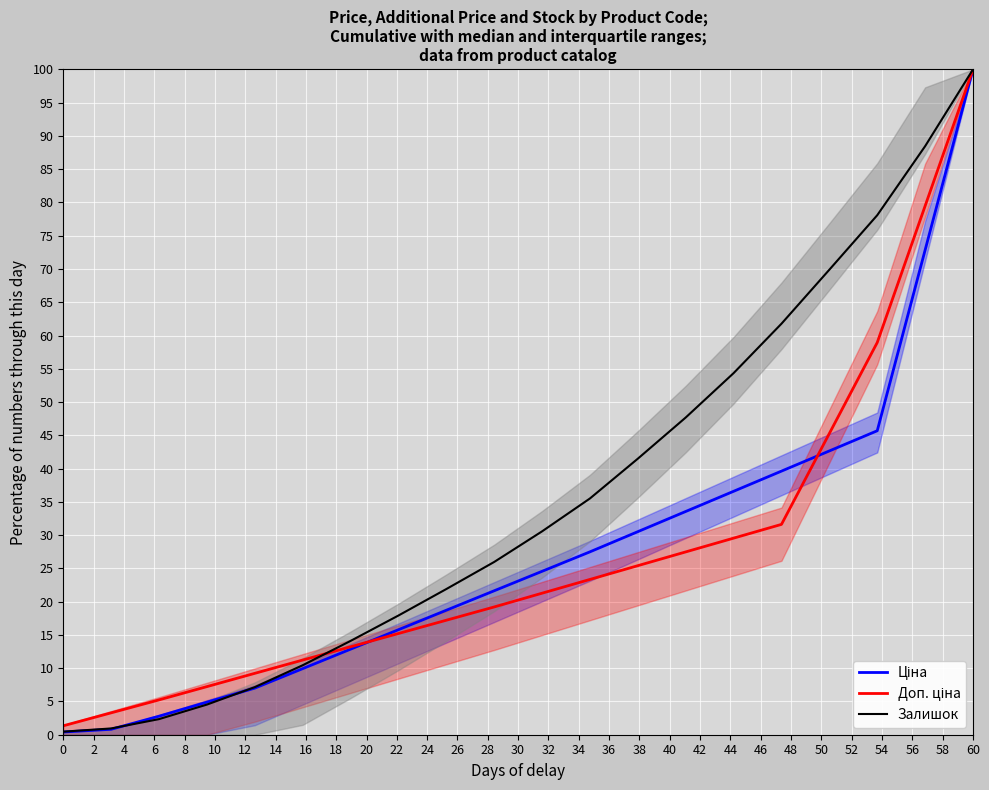

What is the maximum value shown in the chart?

100.0